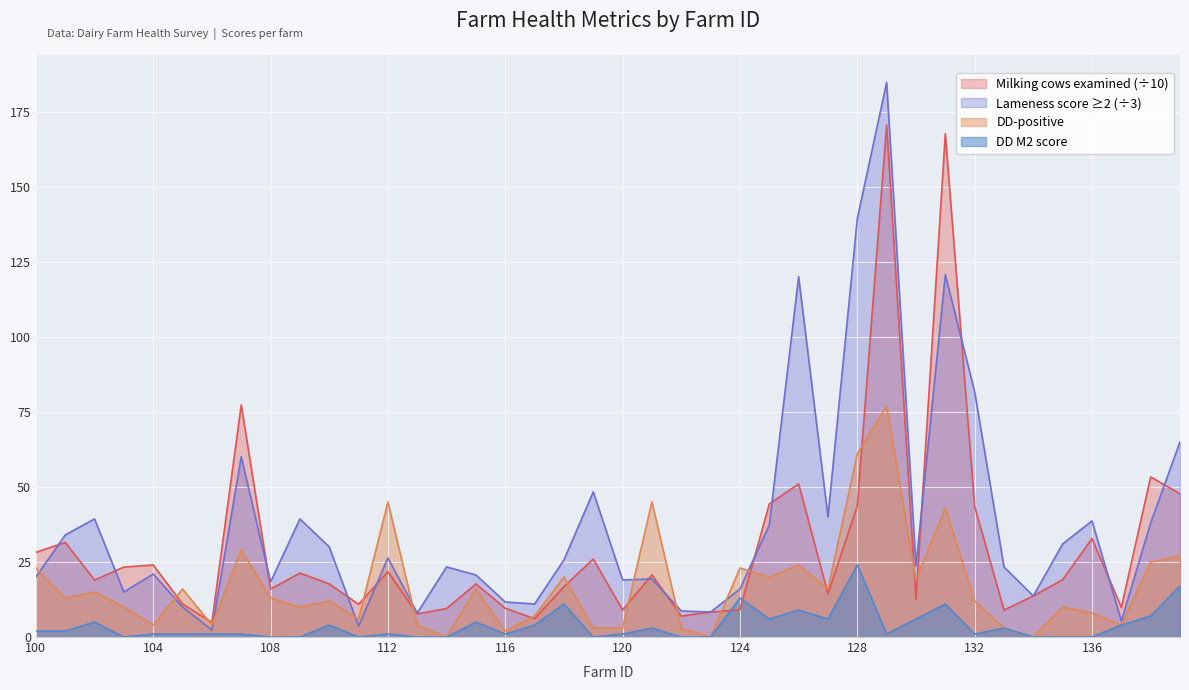

How many data points in DD M2 score are less than 1?

12